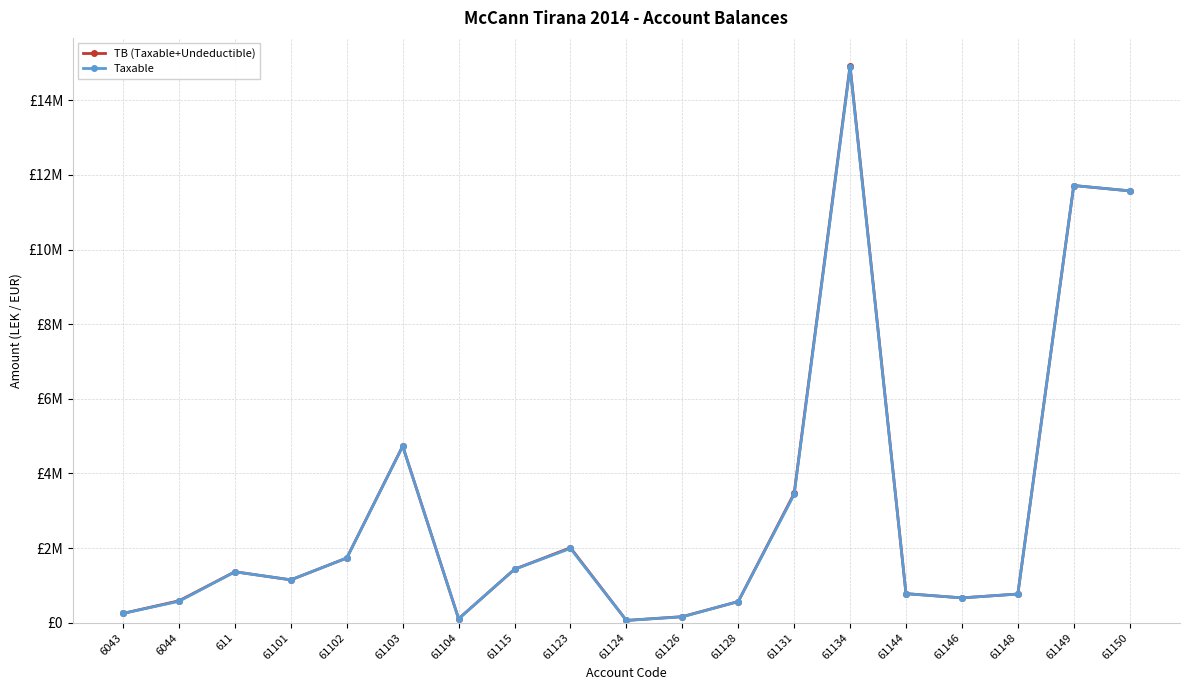

Is this an area chart (filled region under the line)?

No